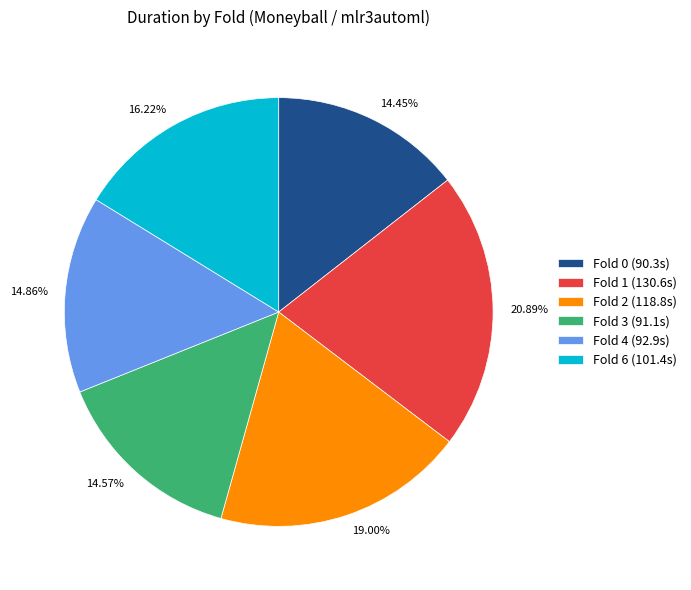

Combined, what portion of the pie is Fold 6 and Fold 3?

30.8%